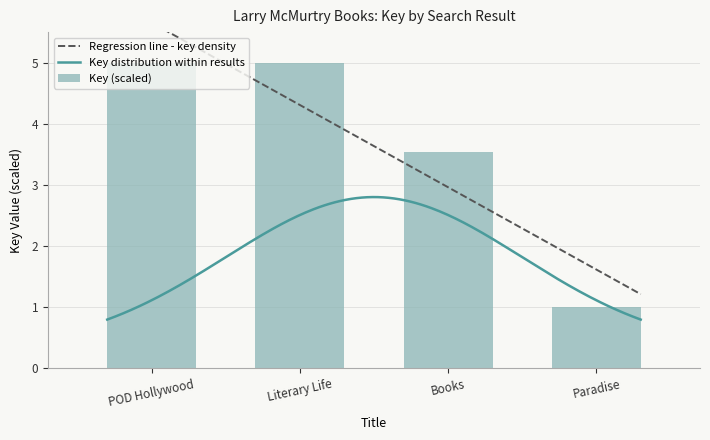

Reading left to right, what are all the values shown in this chart?

POD Hollywood=5.0	Literary Life=5.0	Books=3.5	Paradise=1.0